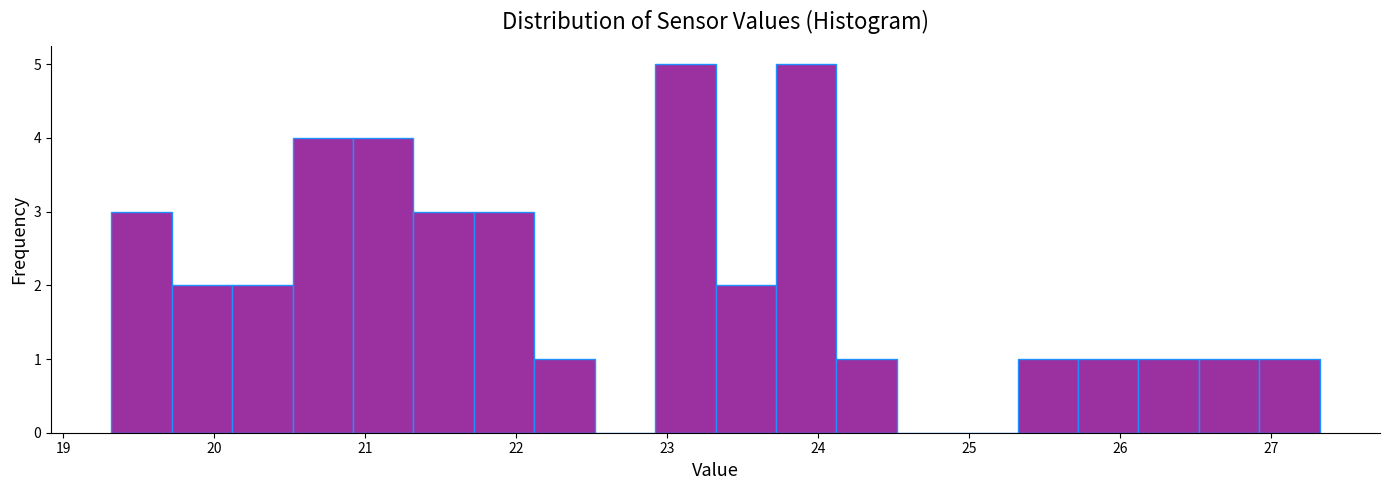

Reading left to right, list every bar in this chart as the range it spans on the x-axis followed by its height. Neither the bar edges nor the heights are printed on the chart, so give them approximately, as read against the axes.

19.32 to 19.72: 3
19.72 to 20.12: 2
20.12 to 20.52: 2
20.52 to 20.92: 4
20.92 to 21.32: 4
21.32 to 21.72: 3
21.72 to 22.12: 3
22.12 to 22.52: 1
22.52 to 22.92: 0
22.92 to 23.32: 5
23.32 to 23.72: 2
23.72 to 24.12: 5
24.12 to 24.52: 1
24.52 to 24.92: 0
24.92 to 25.32: 0
25.32 to 25.72: 1
25.72 to 26.12: 1
26.12 to 26.52: 1
26.52 to 26.92: 1
26.92 to 27.32: 1